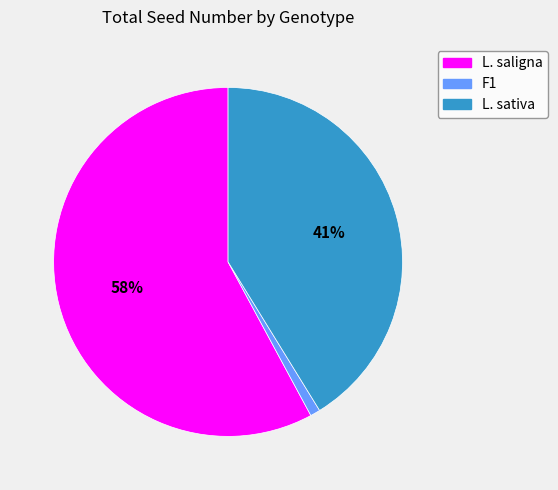

Rank the categories by value from lowest to highest.

F1, L. sativa, L. saligna